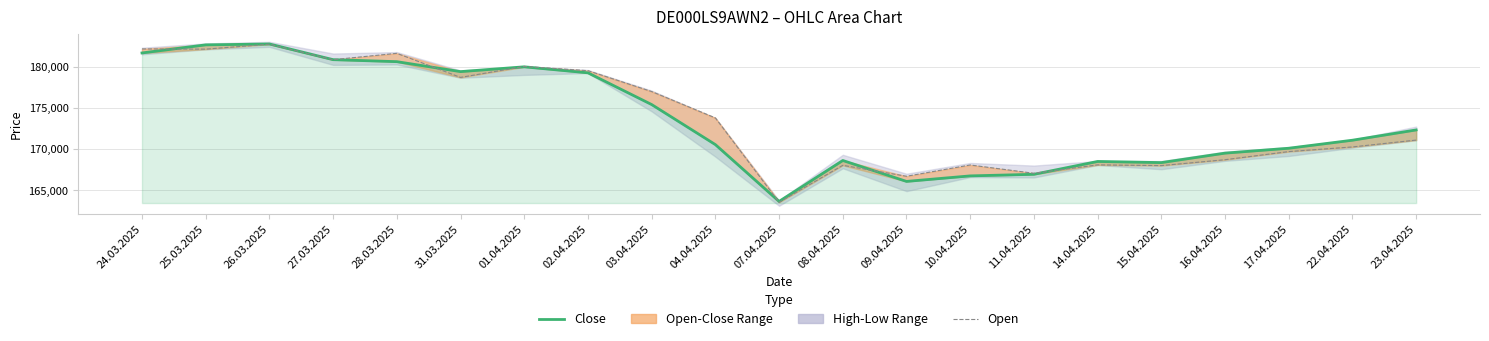

Reading left to right, list all the values displayed in this chart.

Close: 24.03.2025=181662	25.03.2025=182645	26.03.2025=182752	27.03.2025=180845	28.03.2025=180602	31.03.2025=179392	01.04.2025=179975	02.04.2025=179244	03.04.2025=175387	04.04.2025=170517	07.04.2025=163612	08.04.2025=168587	09.04.2025=166043	10.04.2025=166714	11.04.2025=166907	14.04.2025=168469	15.04.2025=168330	16.04.2025=169481	17.04.2025=170076	22.04.2025=171052	23.04.2025=172302
Open: 24.03.2025=182150	25.03.2025=182125	26.03.2025=182726	27.03.2025=180843	28.03.2025=181614	31.03.2025=178689	01.04.2025=180019	02.04.2025=179508	03.04.2025=176968	04.04.2025=173764	07.04.2025=163499	08.04.2025=168001	09.04.2025=166668	10.04.2025=168040	11.04.2025=167031	14.04.2025=168052	15.04.2025=167964	16.04.2025=168681	17.04.2025=169669	22.04.2025=170234	23.04.2025=171069